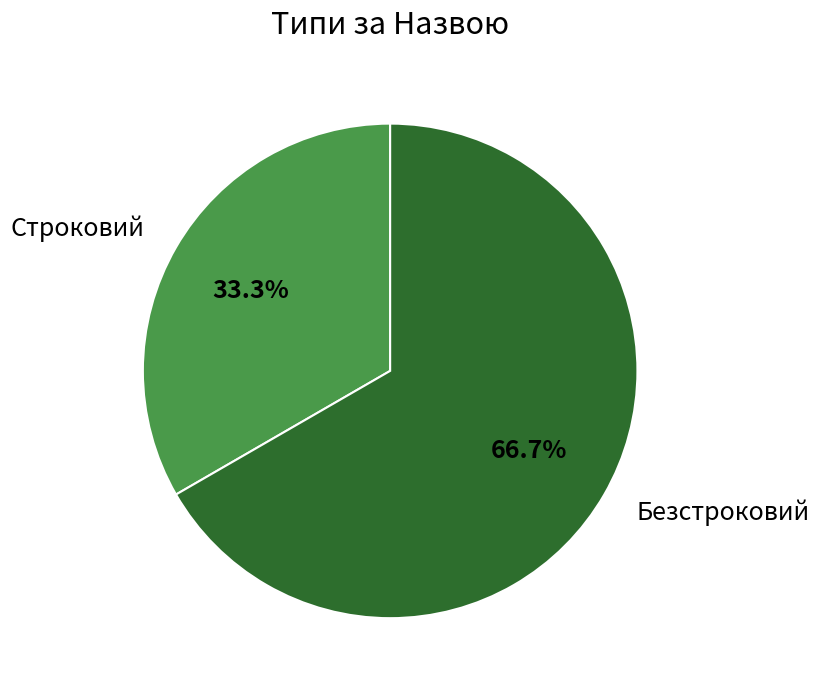

Between Безстроковий and Строковий, which is larger?

Безстроковий